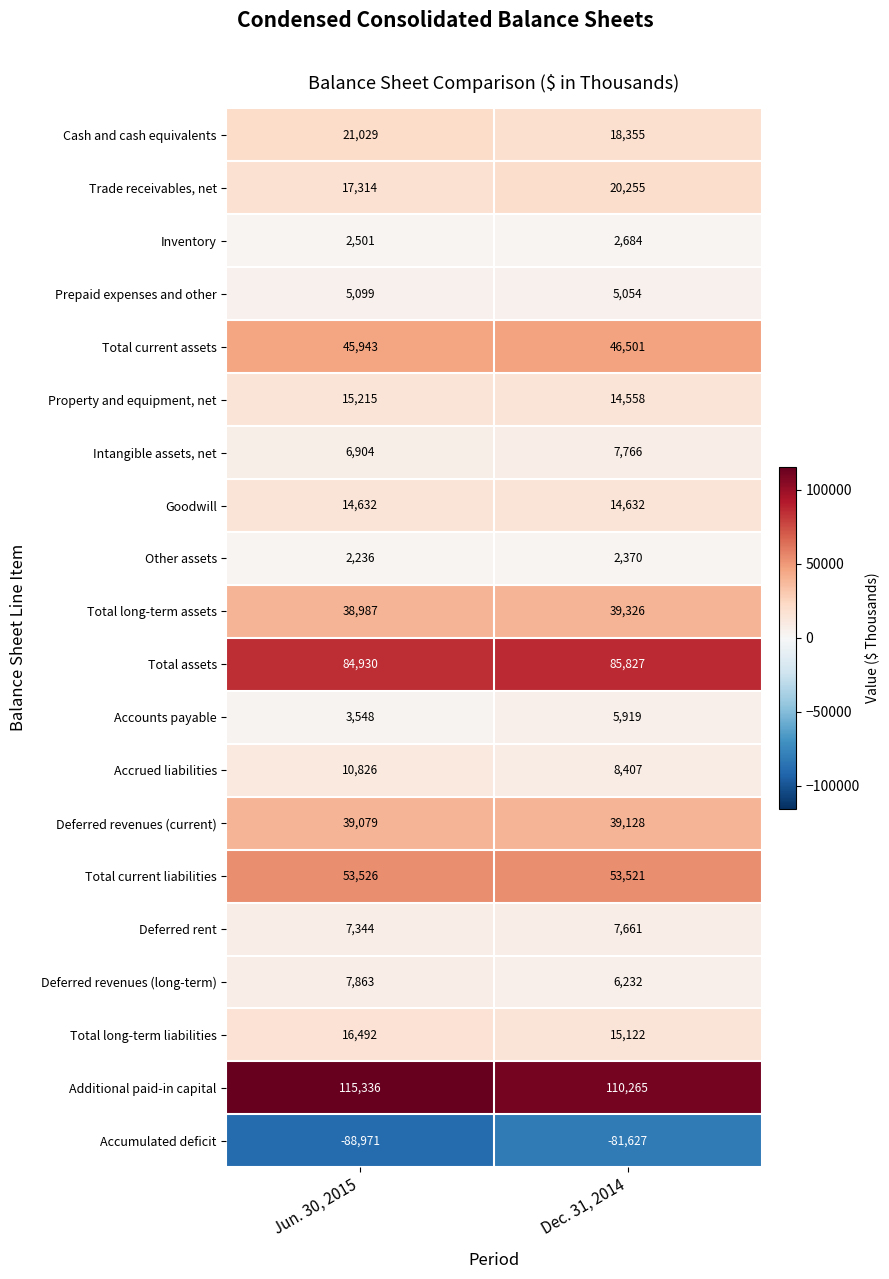

What is the spread (max minus min) of values at Jun. 30, 2015?

204307